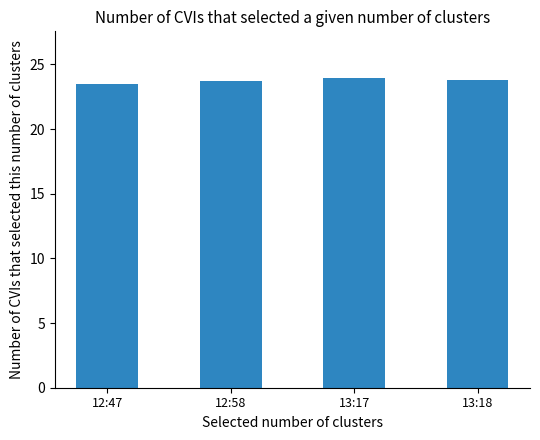

What is the value of the 1st bar from the left?

23.5